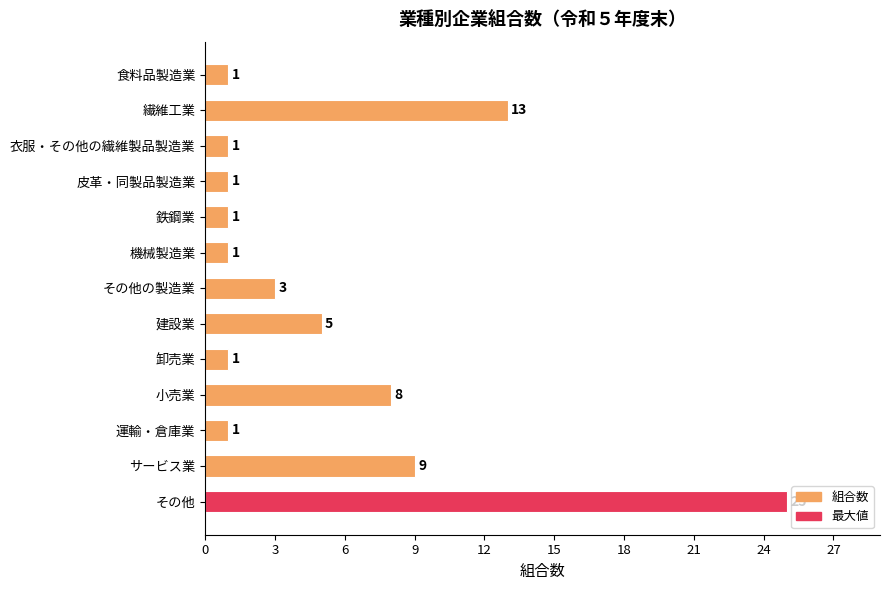

What is the average value?

5